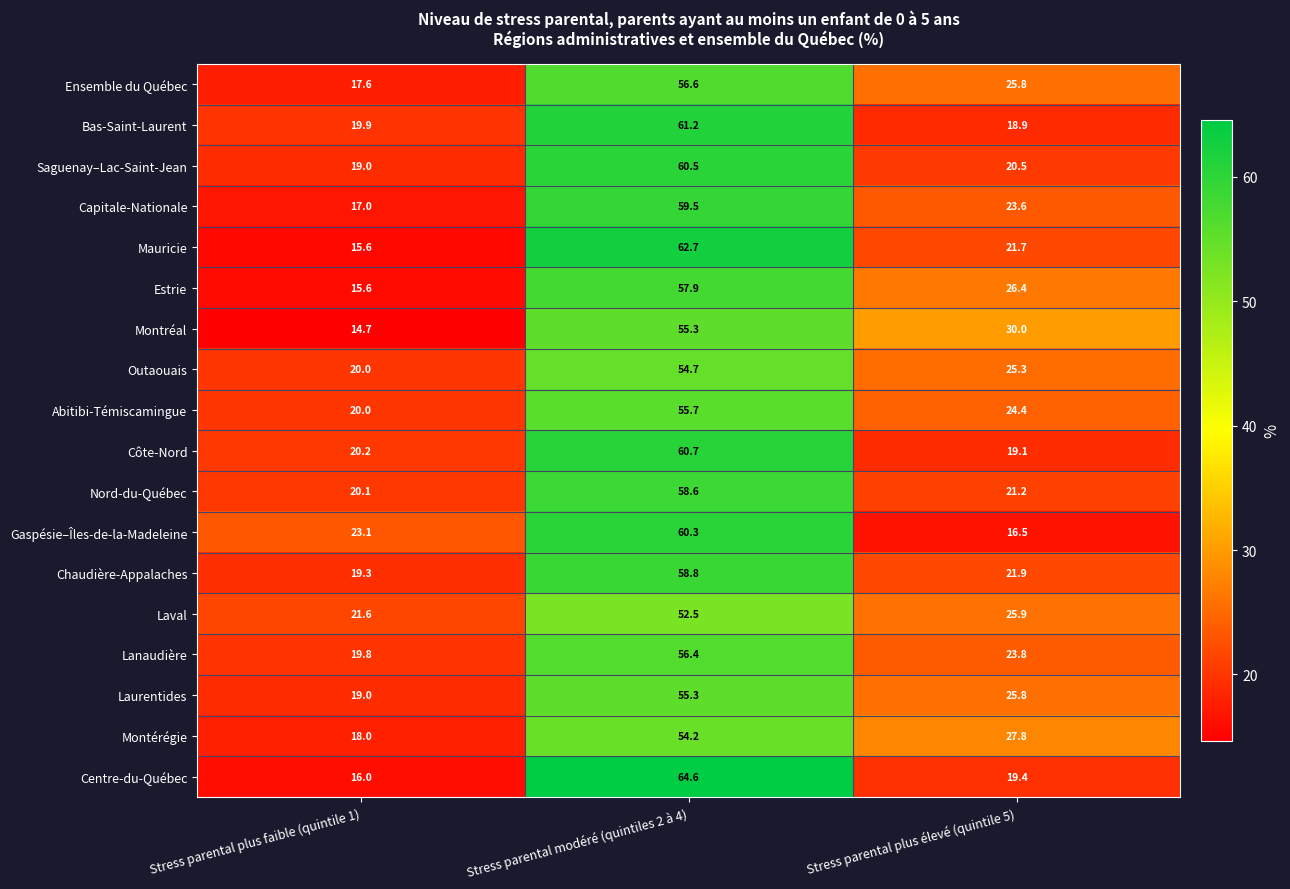

Rank the categories by Centre-du-Québec value from lowest to highest.

Stress parental plus faible (quintile 1), Stress parental plus élevé (quintile 5), Stress parental modéré (quintiles 2 à 4)